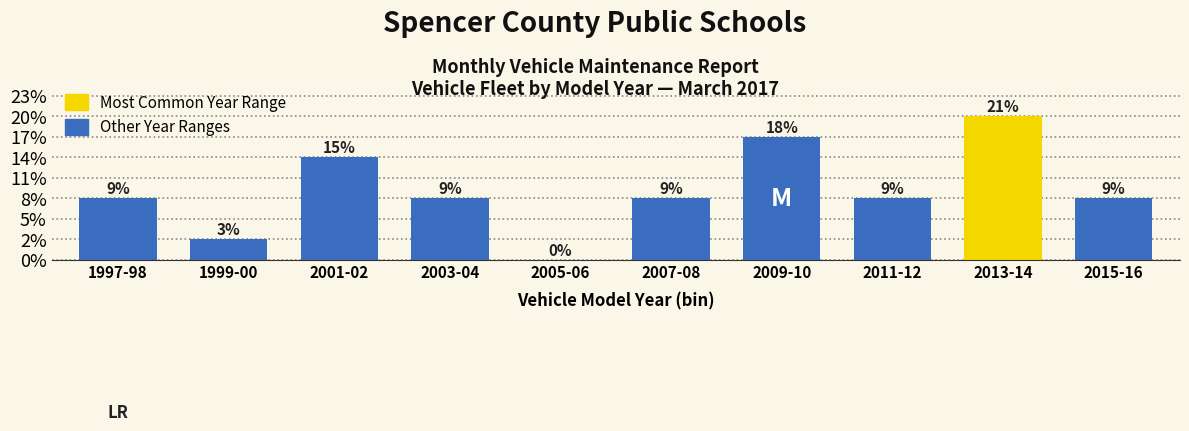

Are the bars horizontal?

No